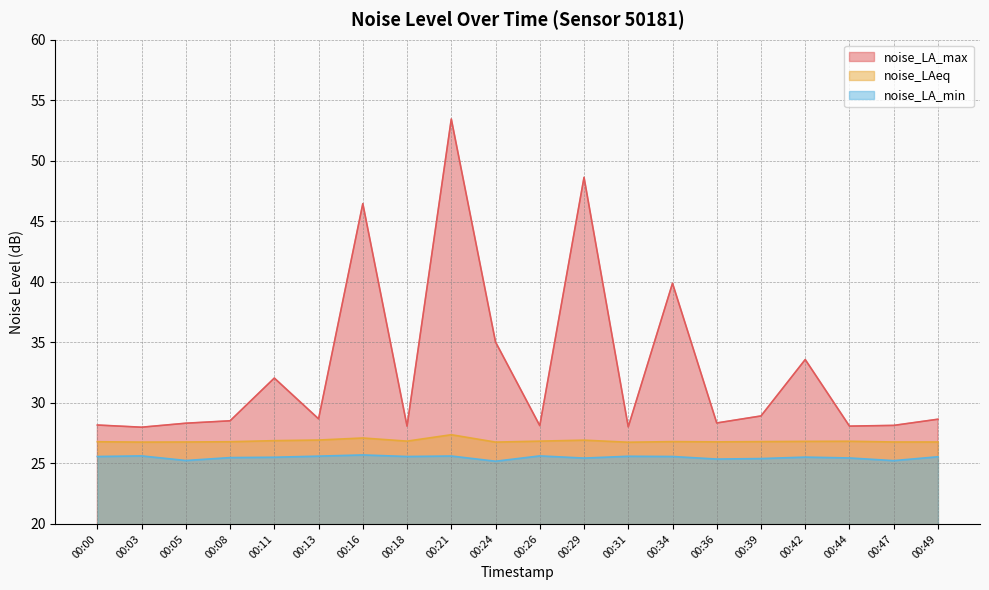

Between 00:44 and 00:18, which is larger?

00:44